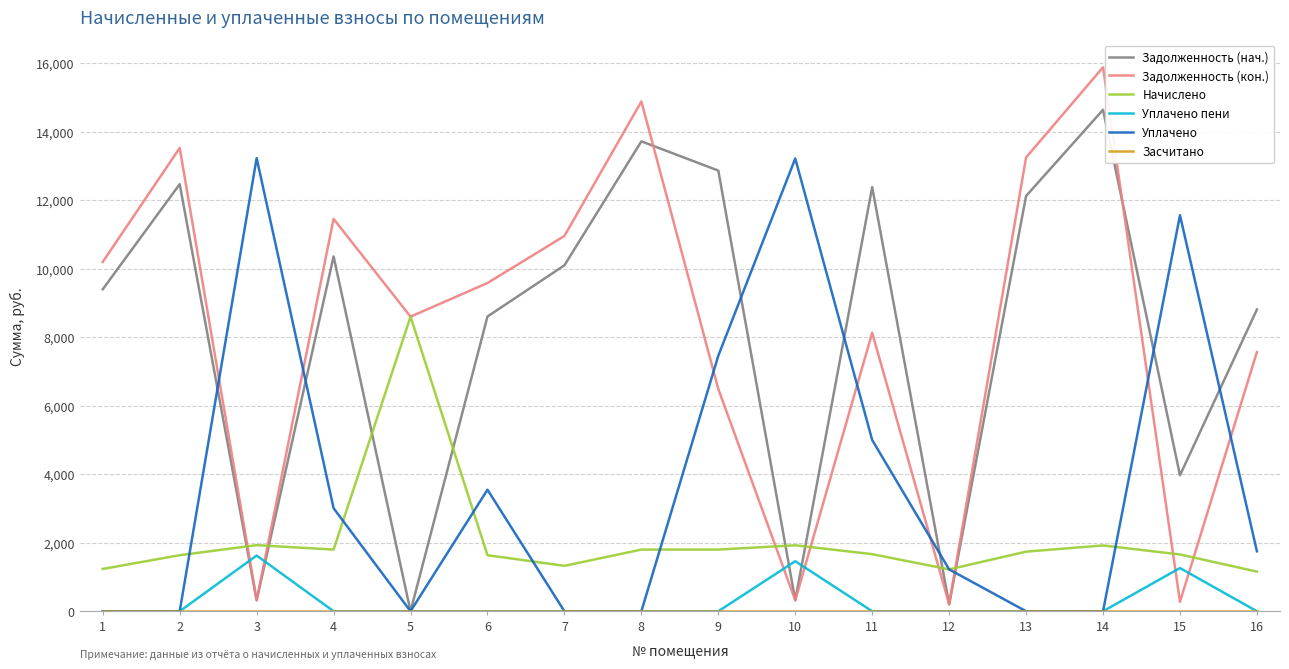

What is the maximum value shown in the chart?

15887.9